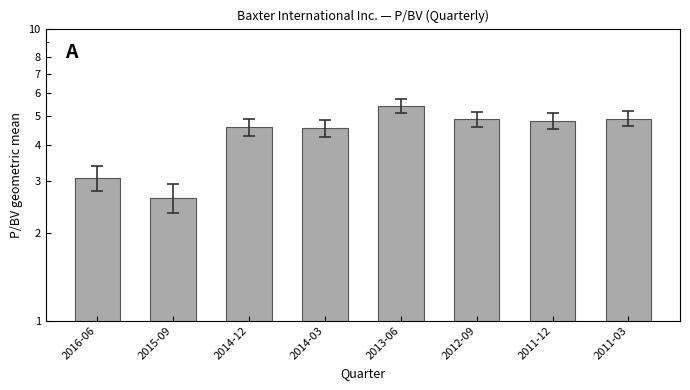

What is the change in value from 2014-03 to 2013-06?

+0.9